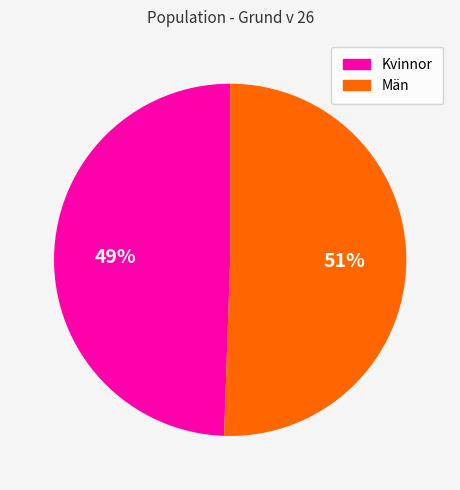

Is there a majority slice in this chart?

Yes